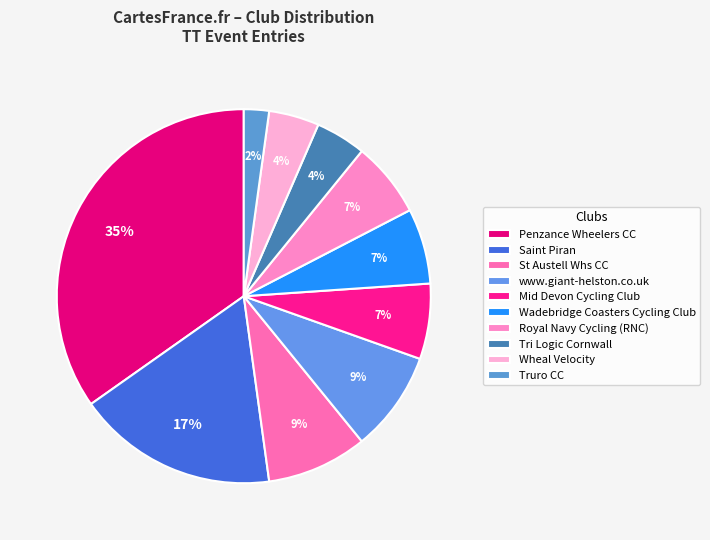

Count the number of slices in the pie.

10